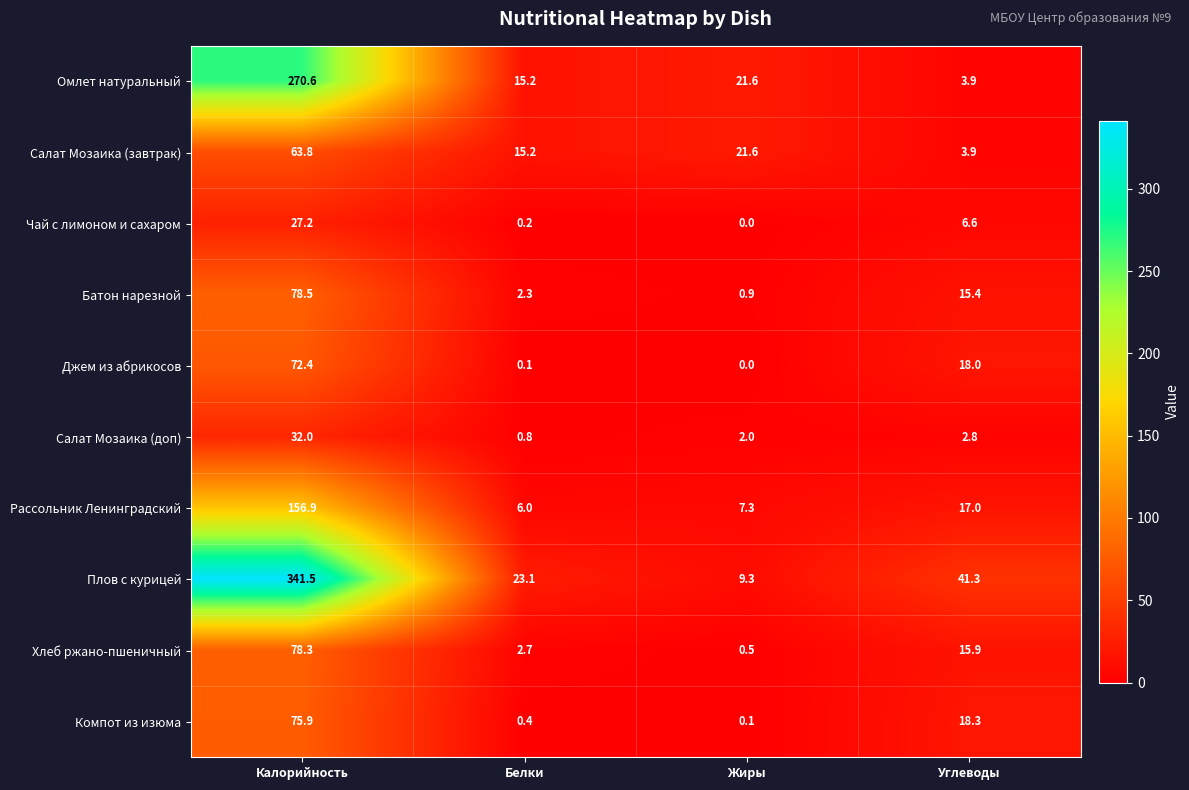

True or false: Джем из абрикосов has a value of 72.4 at Калорийность.

True